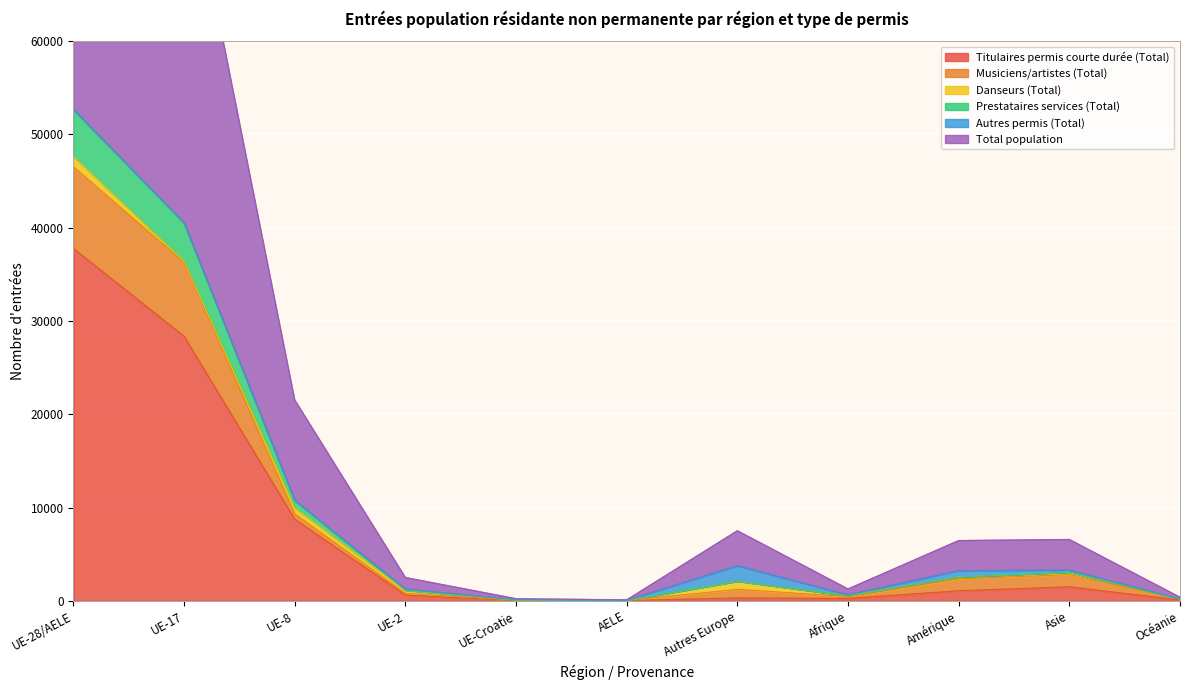

How many values in the Titulaires permis courte durée (Total) series exceed 618?

5